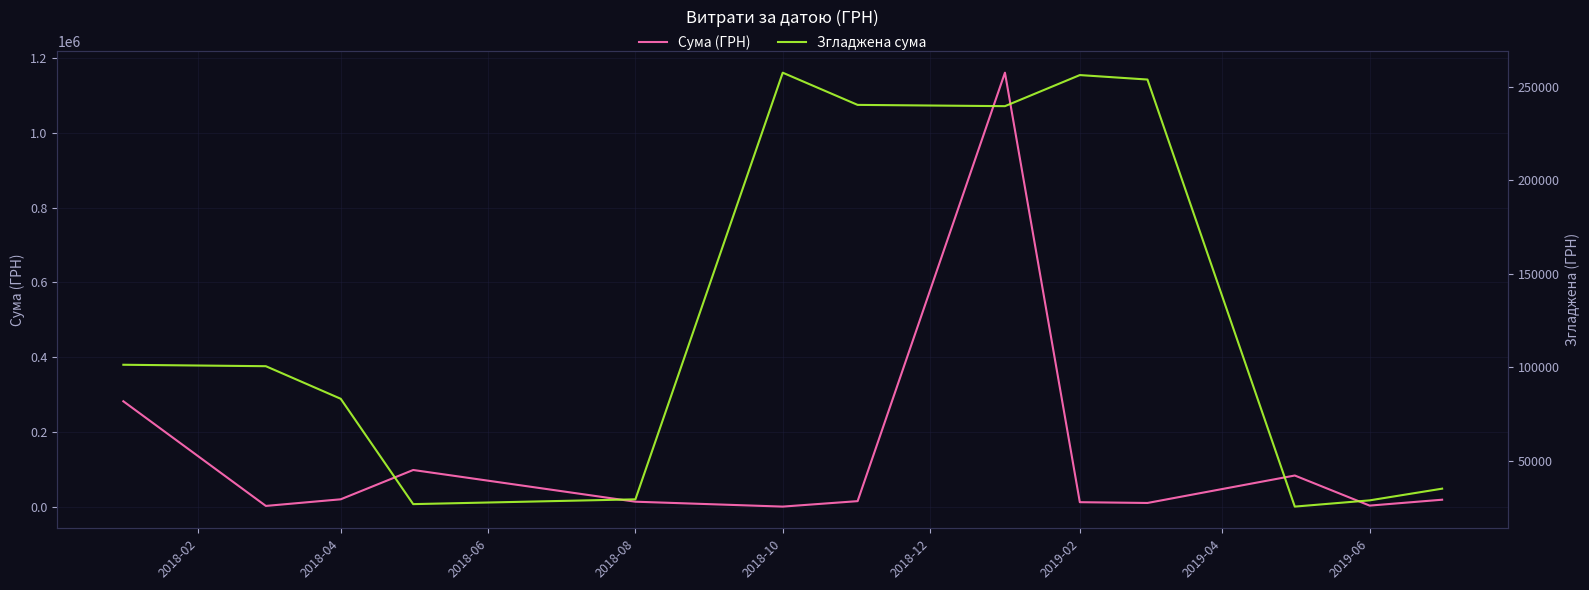

What is the minimum value shown in the chart?

339.0